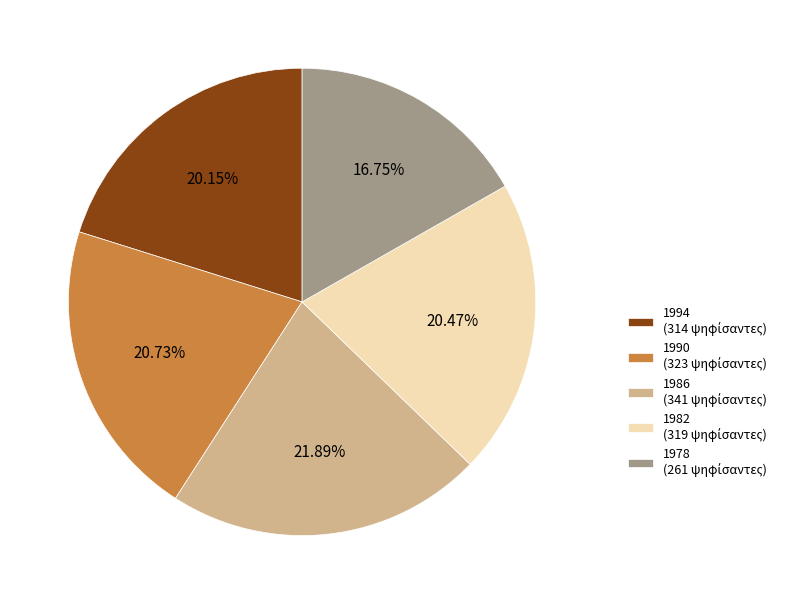

What percentage is the 1982 slice, to the nearest percent?

20%